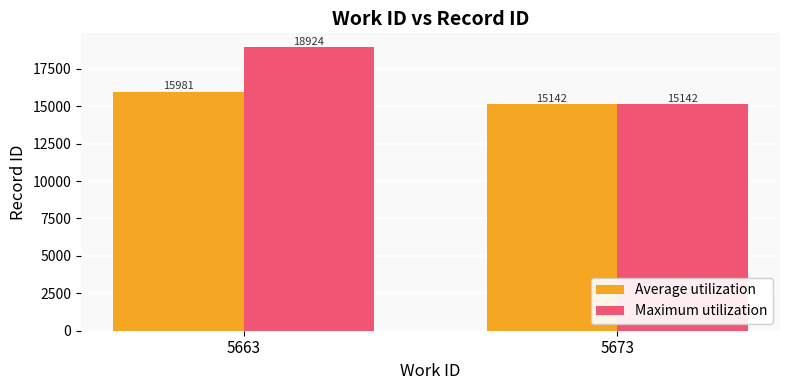

List the labels in order of Maximum utilization value, largest first.

5663, 5673